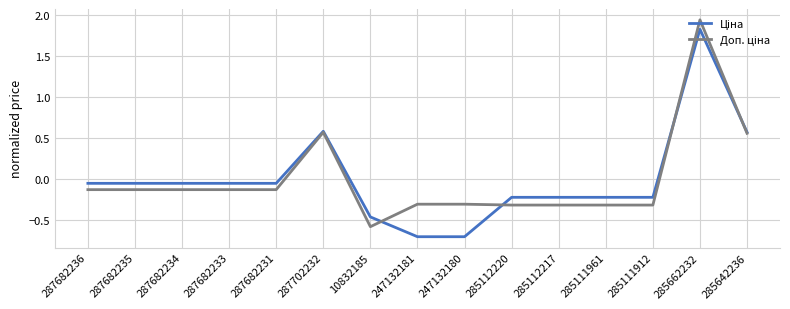

At which category is the sum across all series the highest?

285662232